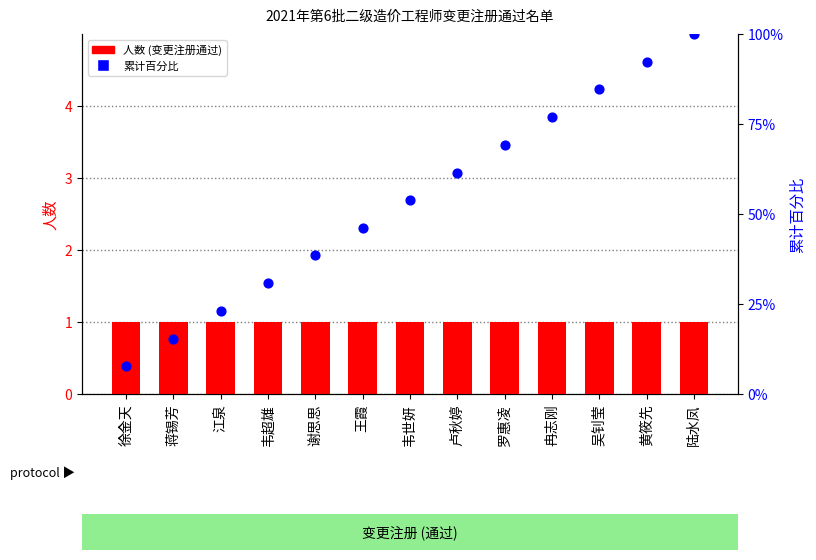

Which series has the largest total across all categories?

累计百分比